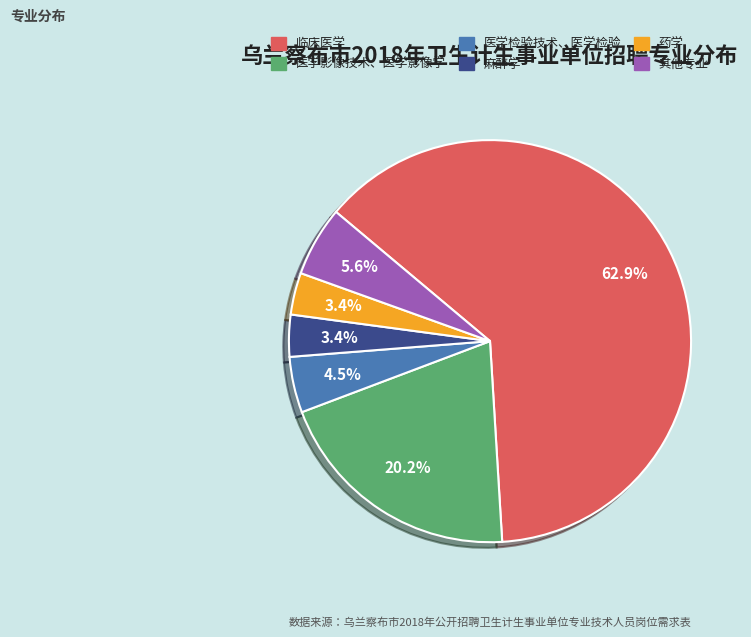

How many segments does this pie chart have?

6